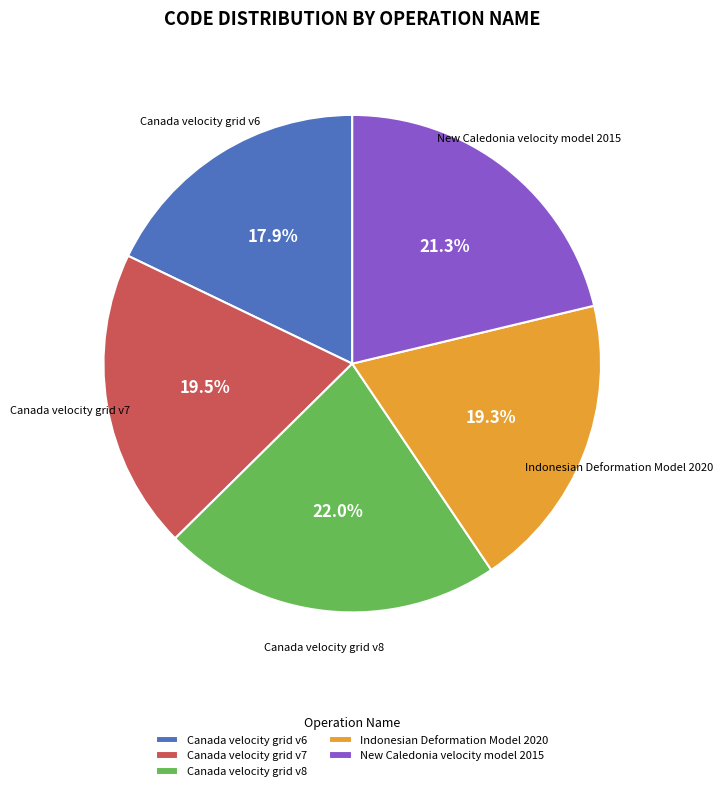

Approximately how many times larger is the value at Canada velocity grid v7 compared to Canada velocity grid v8?

0.9